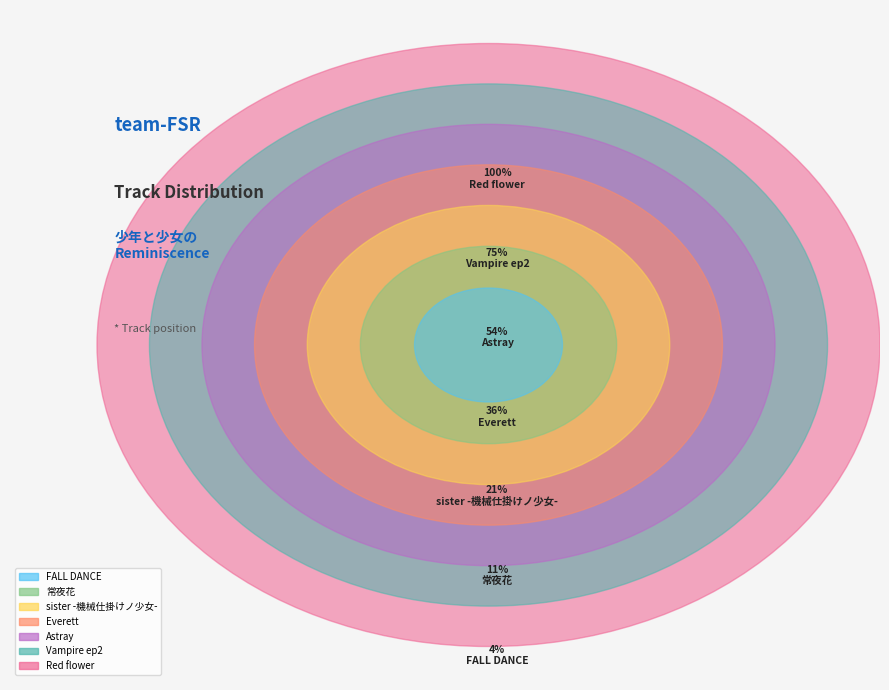

Which has a higher value, Red flower or Everett?

Red flower